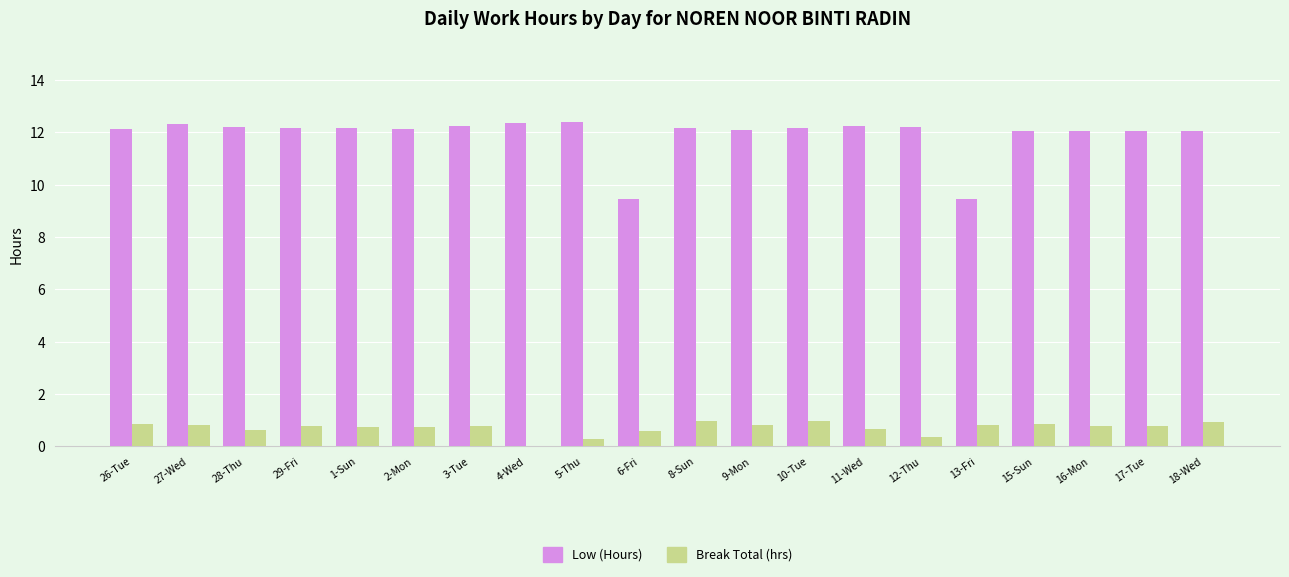

What is the greatest value displayed?

12.4